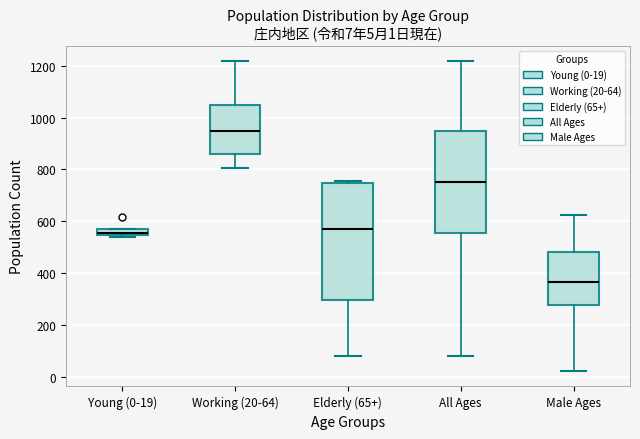

Which box's median line is the highest?

Working (20-64)